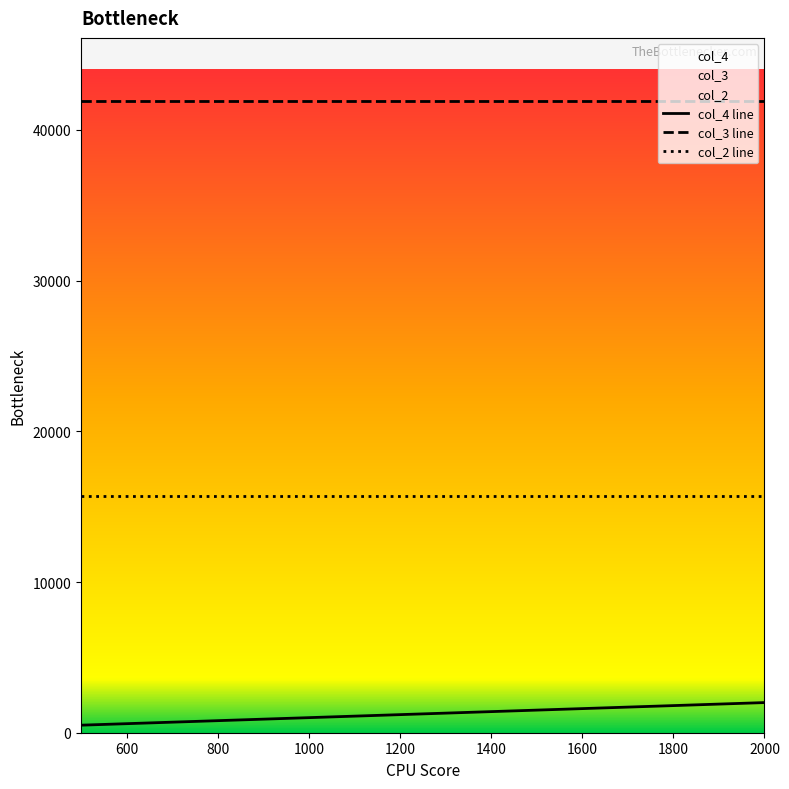

Is it true that col_2 equals 7885 at 2000?

False